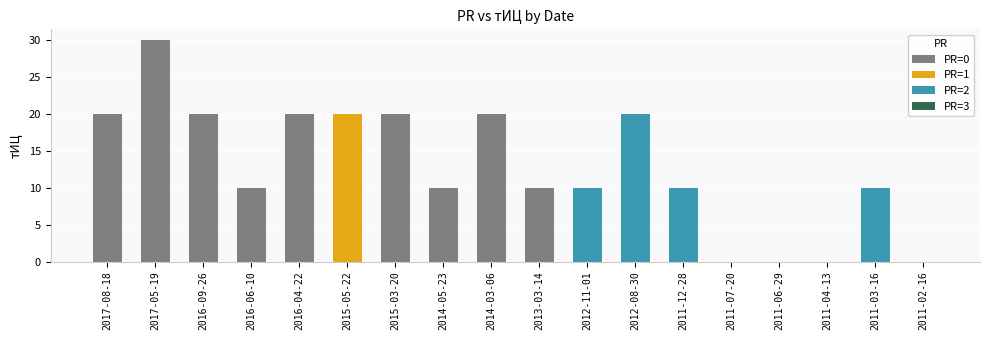

Is it true that the value at 2017-05-19 is 30?

True